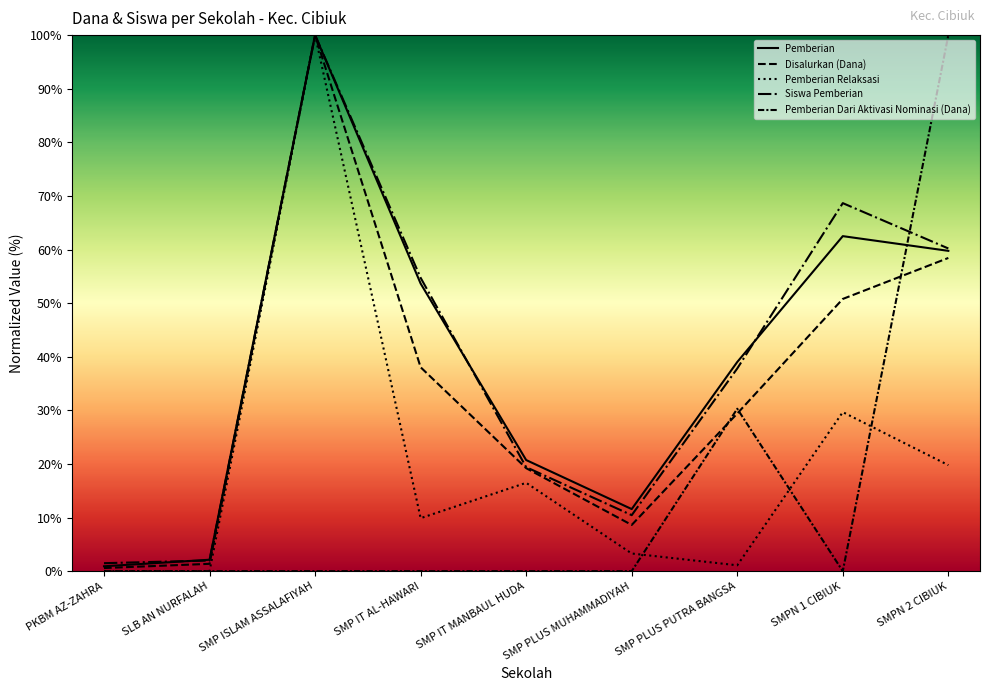

Does the chart display data point markers on the line(s)?

No